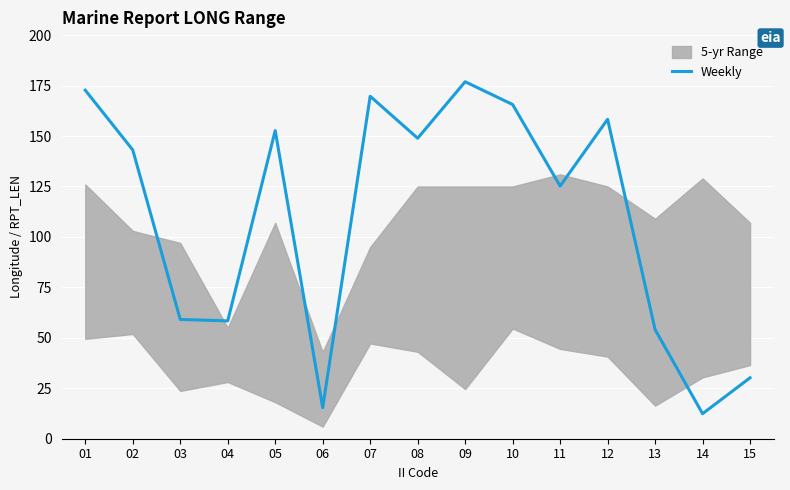

What is the change in value from 08 to 11?

-23.7